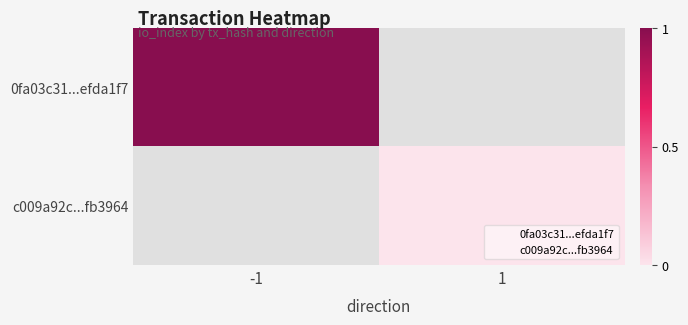

Where is 0fa03c31...efda1f7 nearest to the value 1?

-1